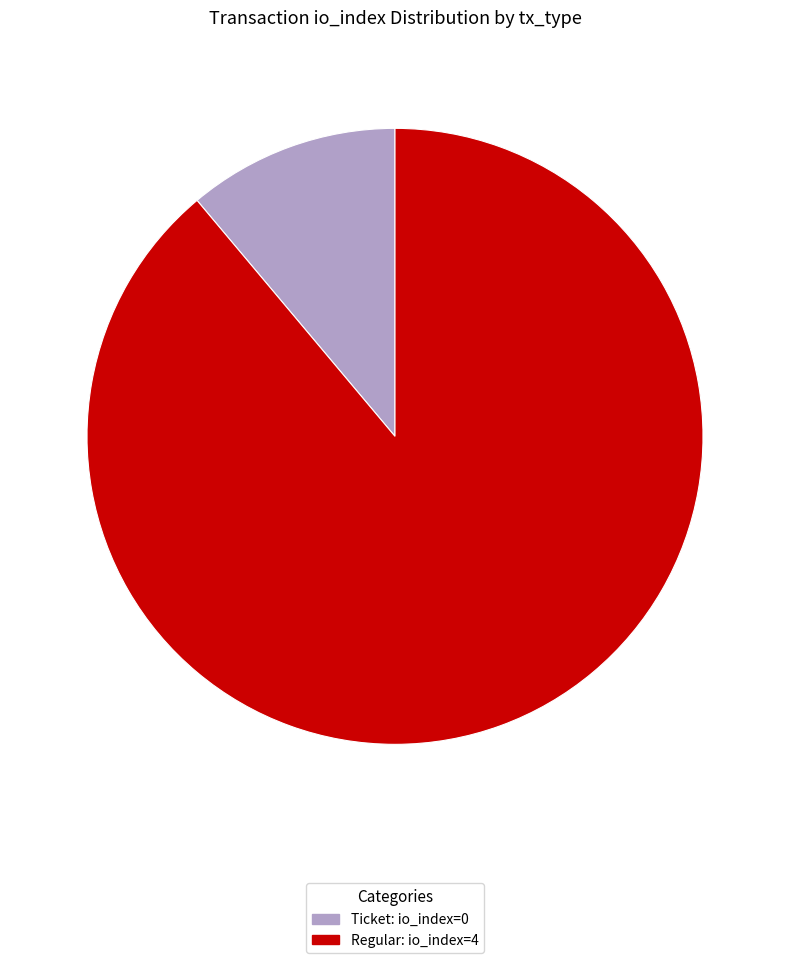

The Regular: io_index=4 slice represents 89% of the pie. True or false?

True